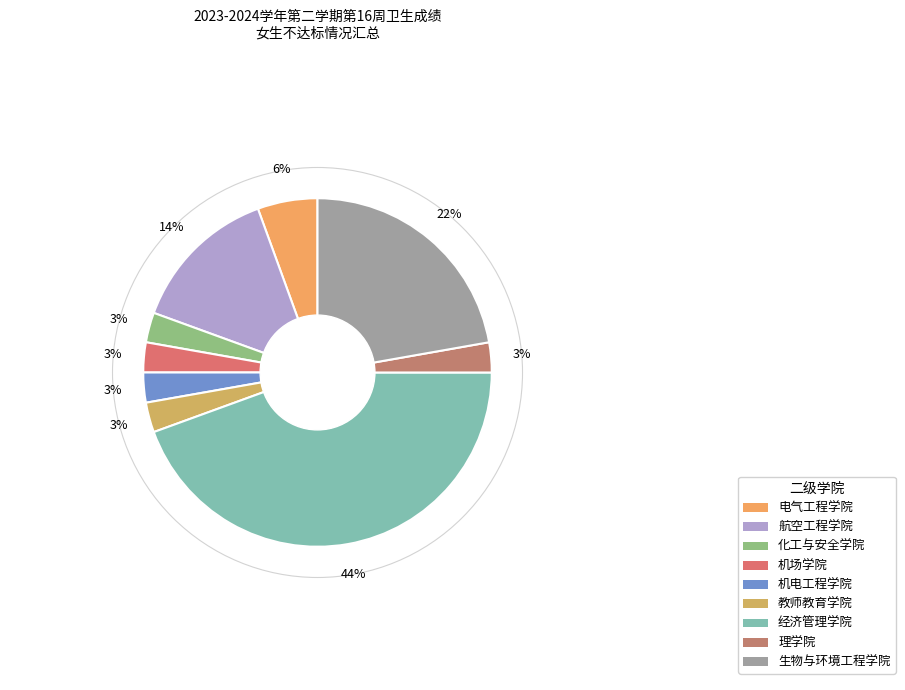

Does 机电工程学院 account for over 50% of the chart?

No